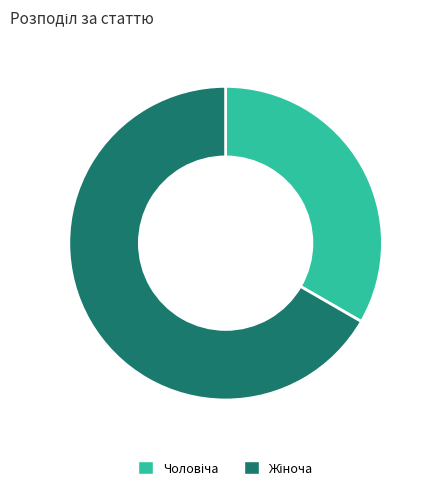

Is there a majority slice in this chart?

Yes